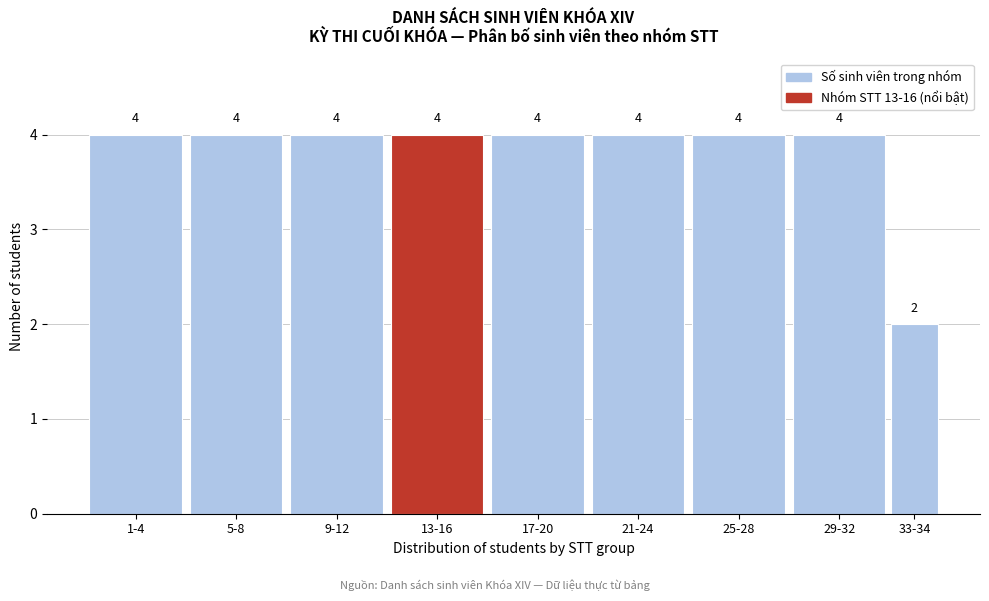

Reading left to right, extract all data points from this chart.

4	4	4	4	4	4	4	4	2